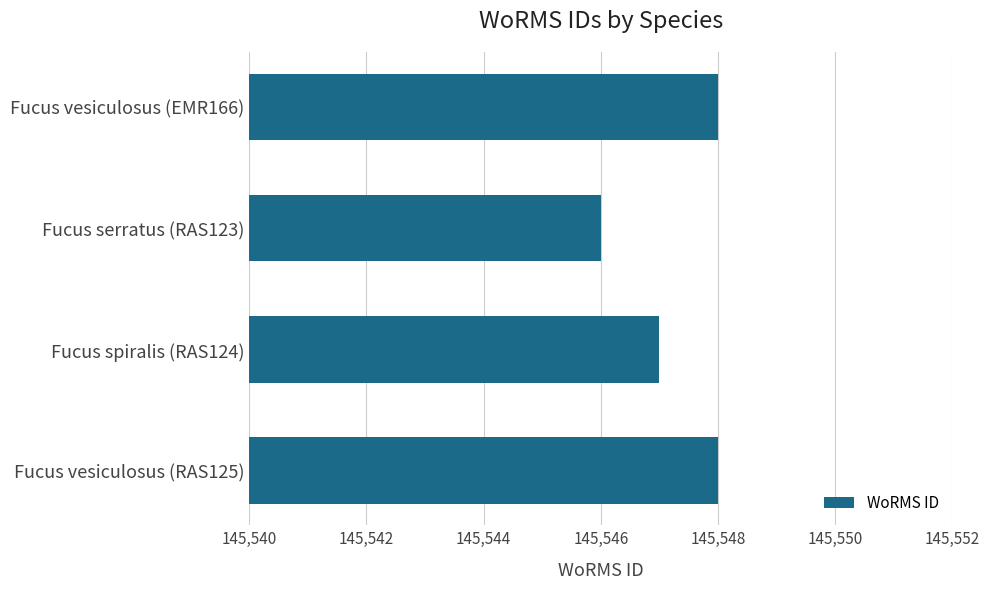

What is the smallest value displayed?

145546